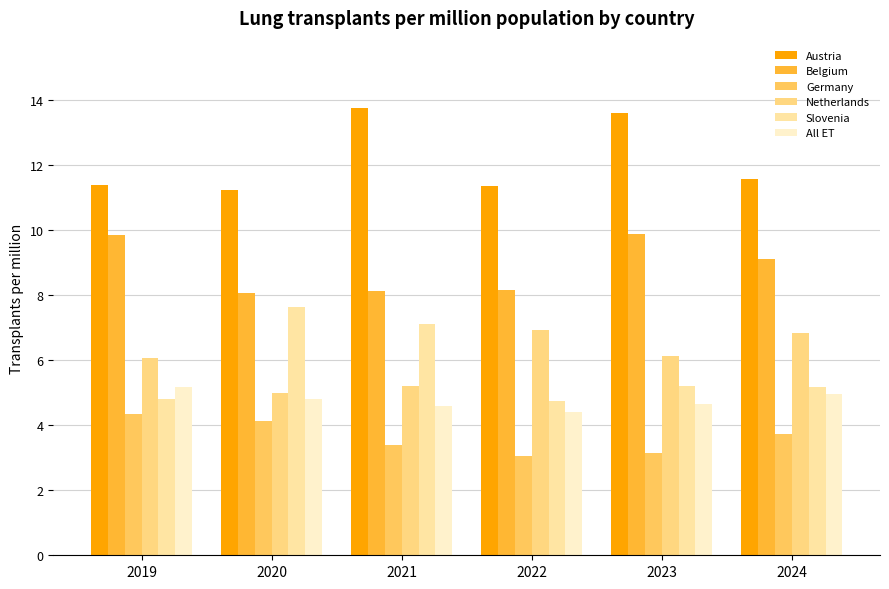

At which category does the chart reach its minimum across all series?

2022